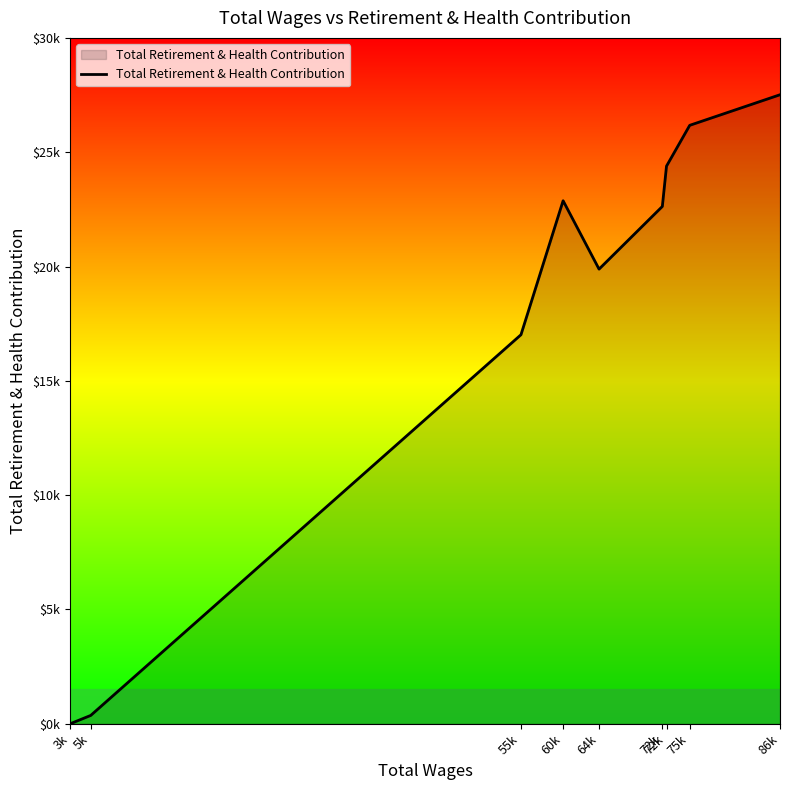

Is this an area chart (filled region under the line)?

Yes